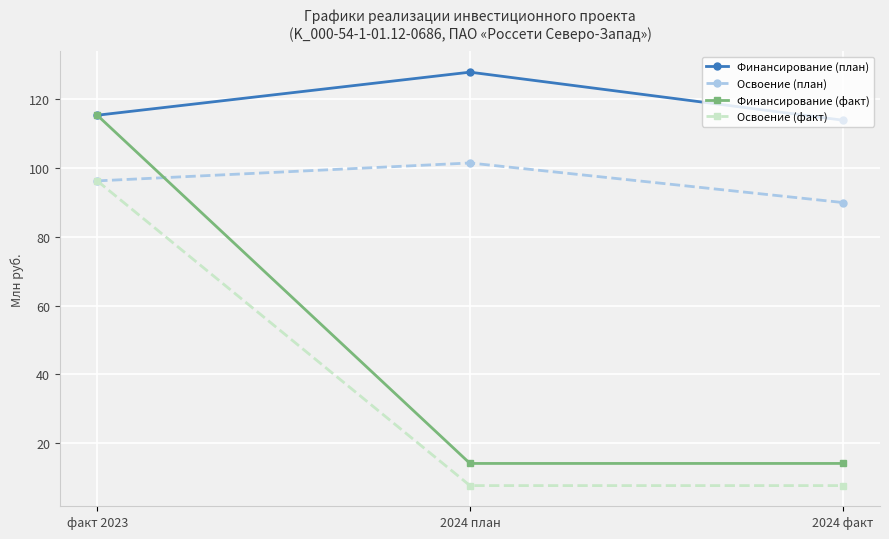

What is the label of the 2nd point from the left?

2024 план